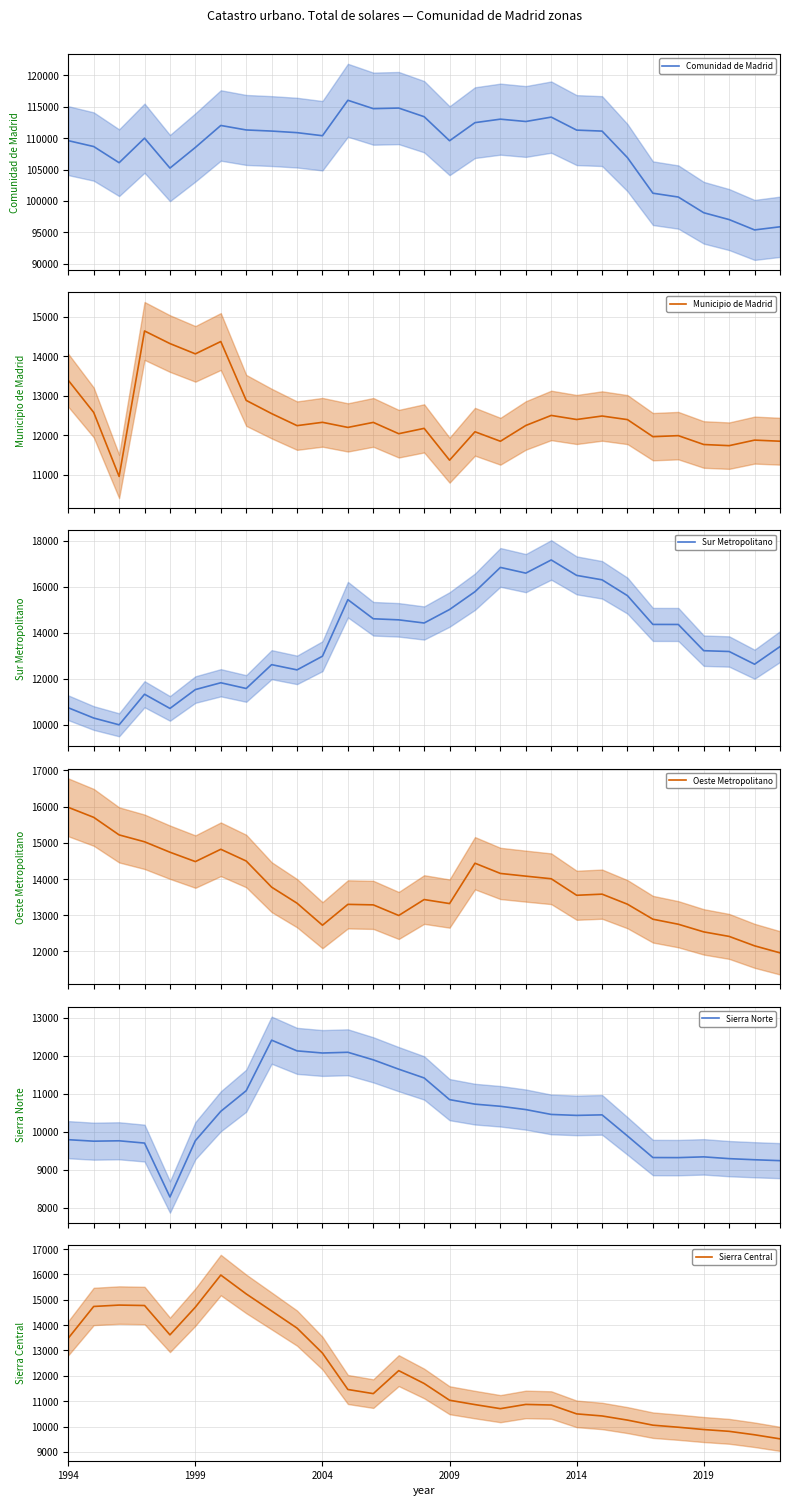

What is the difference between the maximum and minimum values in the Sur Metropolitano series?

7167